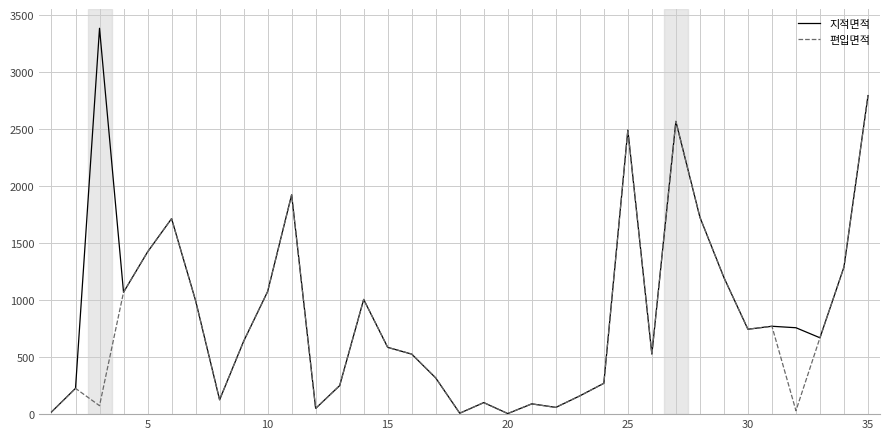

List the series in order of their peak value, highest first.

지적면적, 편입면적